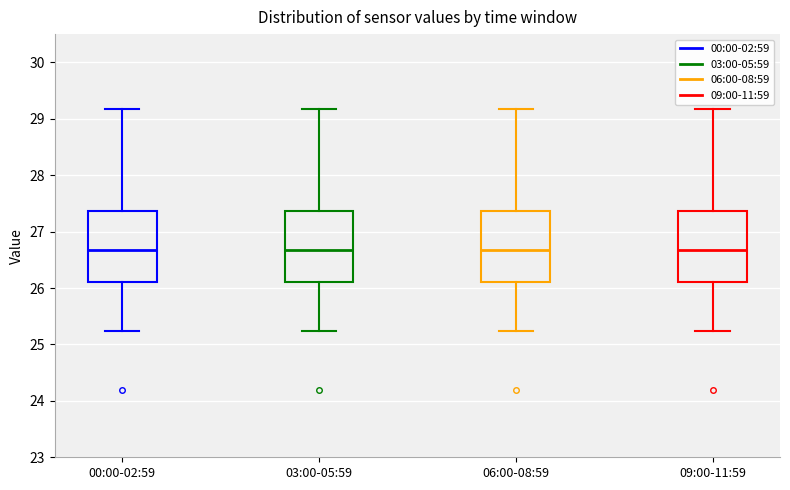

Reading left to right, transcribe this box plot: for each box, give where its median line is, the range the box spans, and where its two whiskers end, as read against the y-axis. The values are not printed on the chart, so give them approximately, as read against the axis.

00:00-02:59: median 26.7, box 26.1 to 27.4, whiskers 25.2 to 29.2
03:00-05:59: median 26.7, box 26.1 to 27.4, whiskers 25.2 to 29.2
06:00-08:59: median 26.7, box 26.1 to 27.4, whiskers 25.2 to 29.2
09:00-11:59: median 26.7, box 26.1 to 27.4, whiskers 25.2 to 29.2